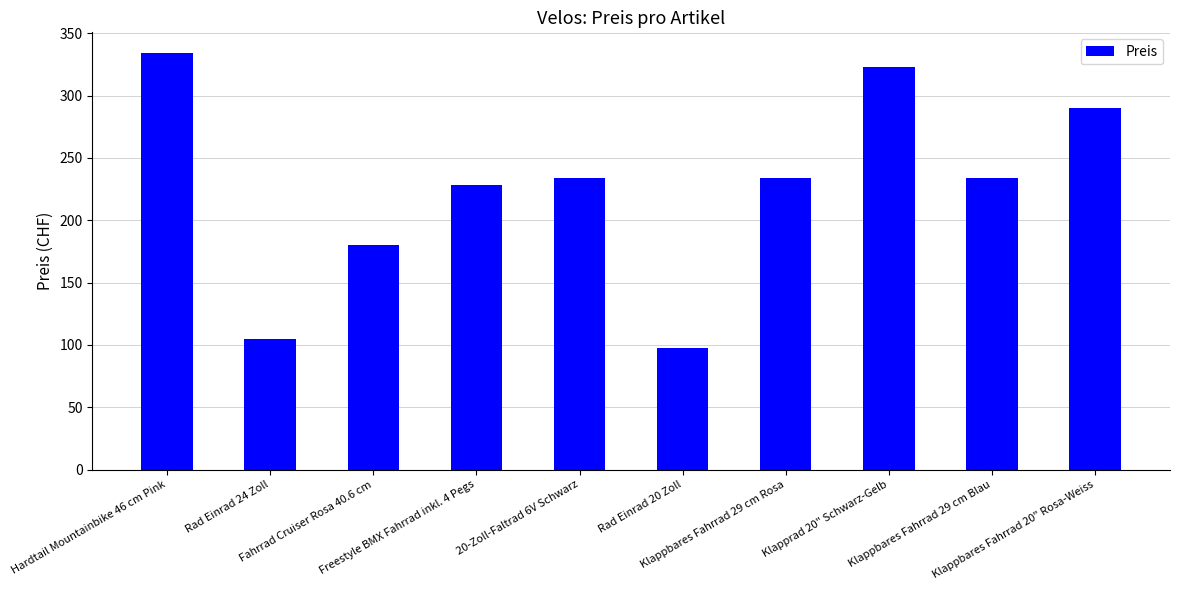

What is the label of the 8th bar from the left?

Klapprad 20" Schwarz-Gelb